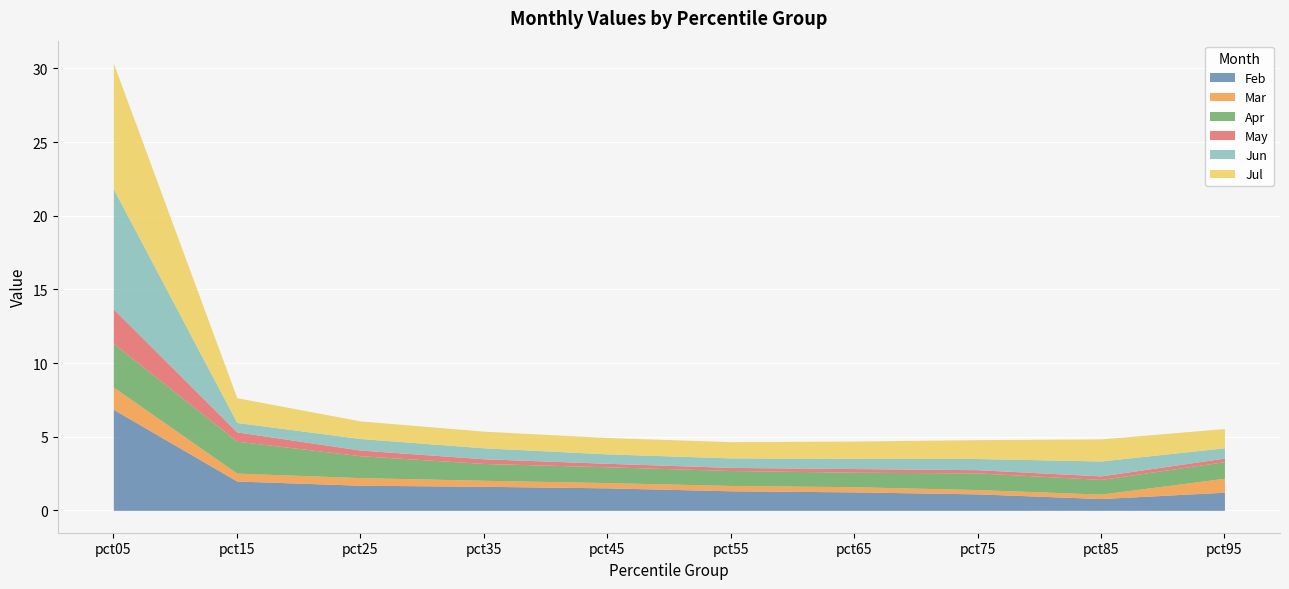

What is the value of the May point at the 5th from the left?

0.2